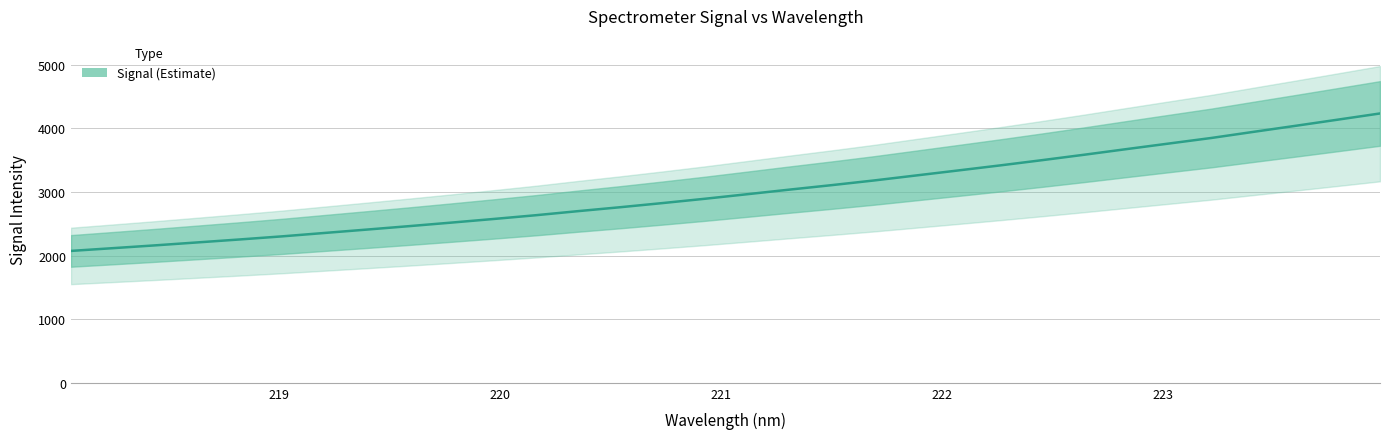

What is the label of the 16th point from the right?

221.1174